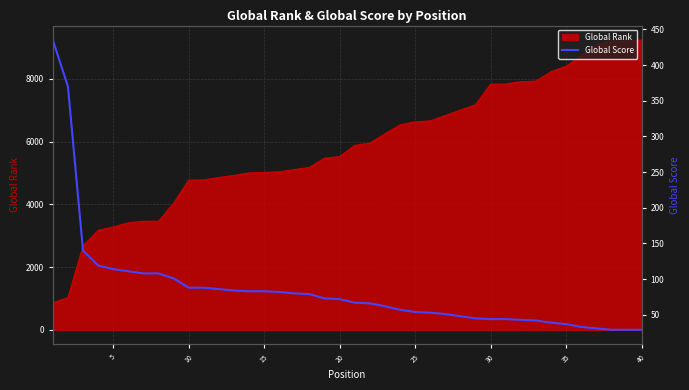

What is the minimum value for Global Rank?

861